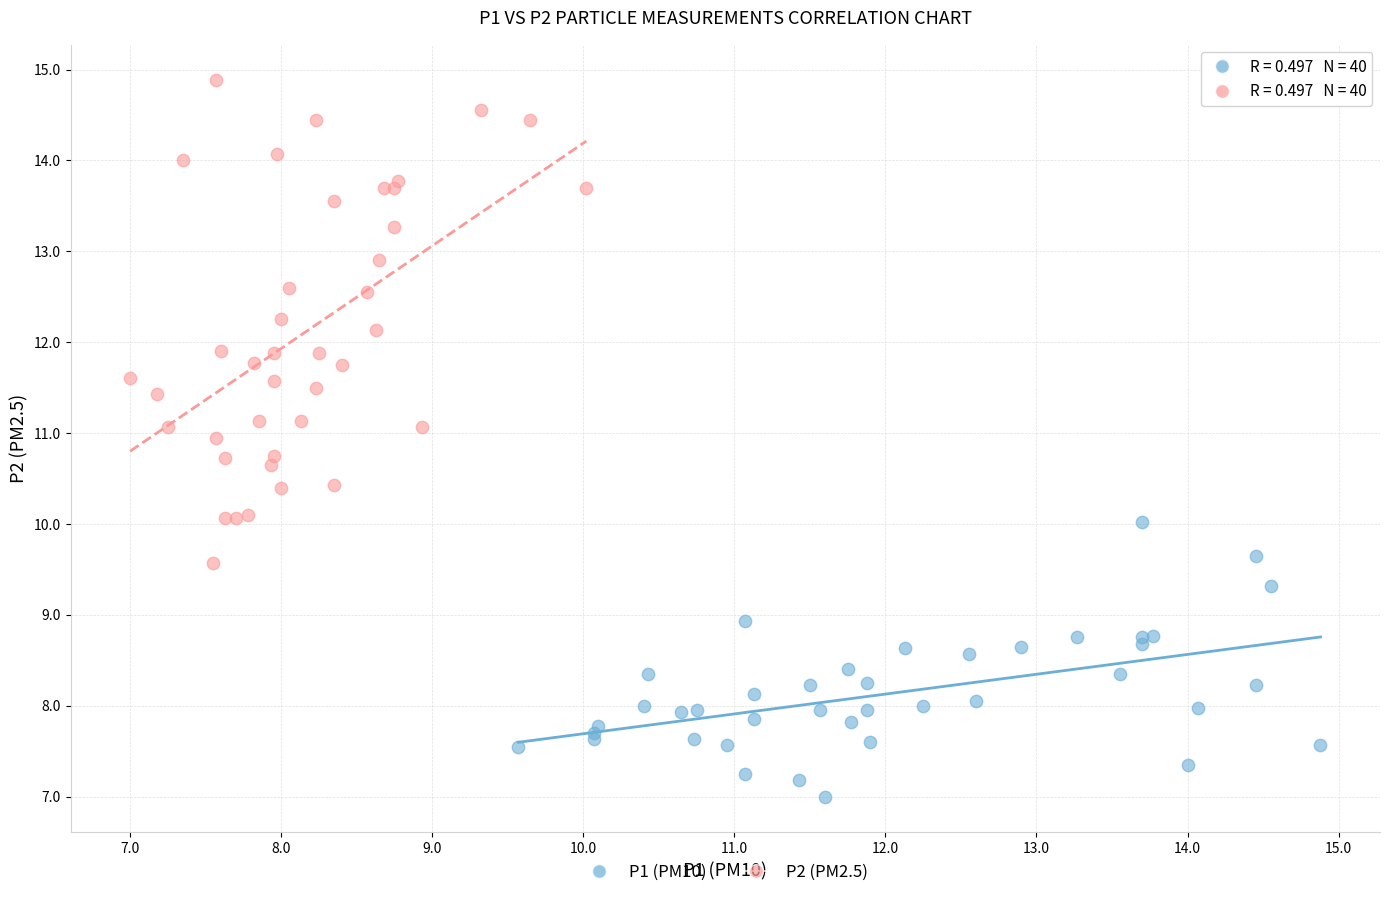

What are all the series names shown in the legend?

P1 (PM10), P2 (PM2.5)